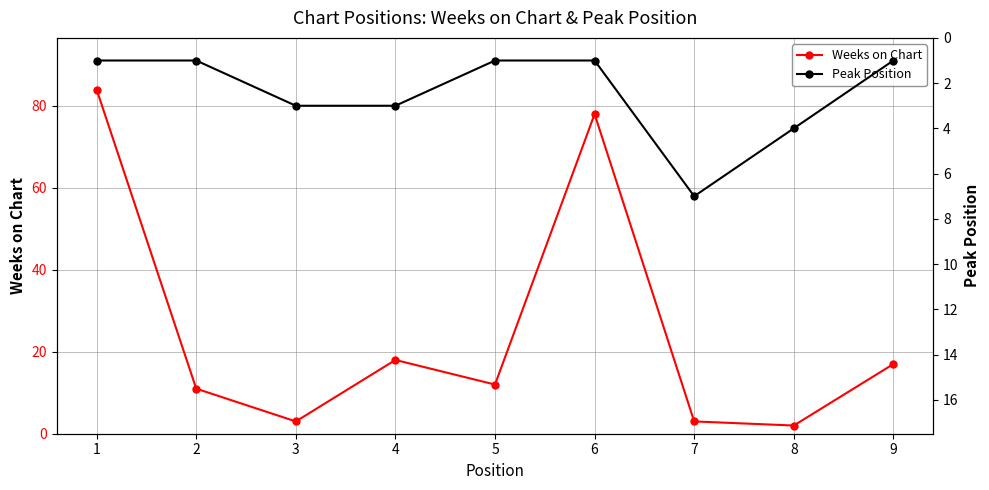

Where do Peak Position and Weeks on Chart first cross each other?

6 and 7